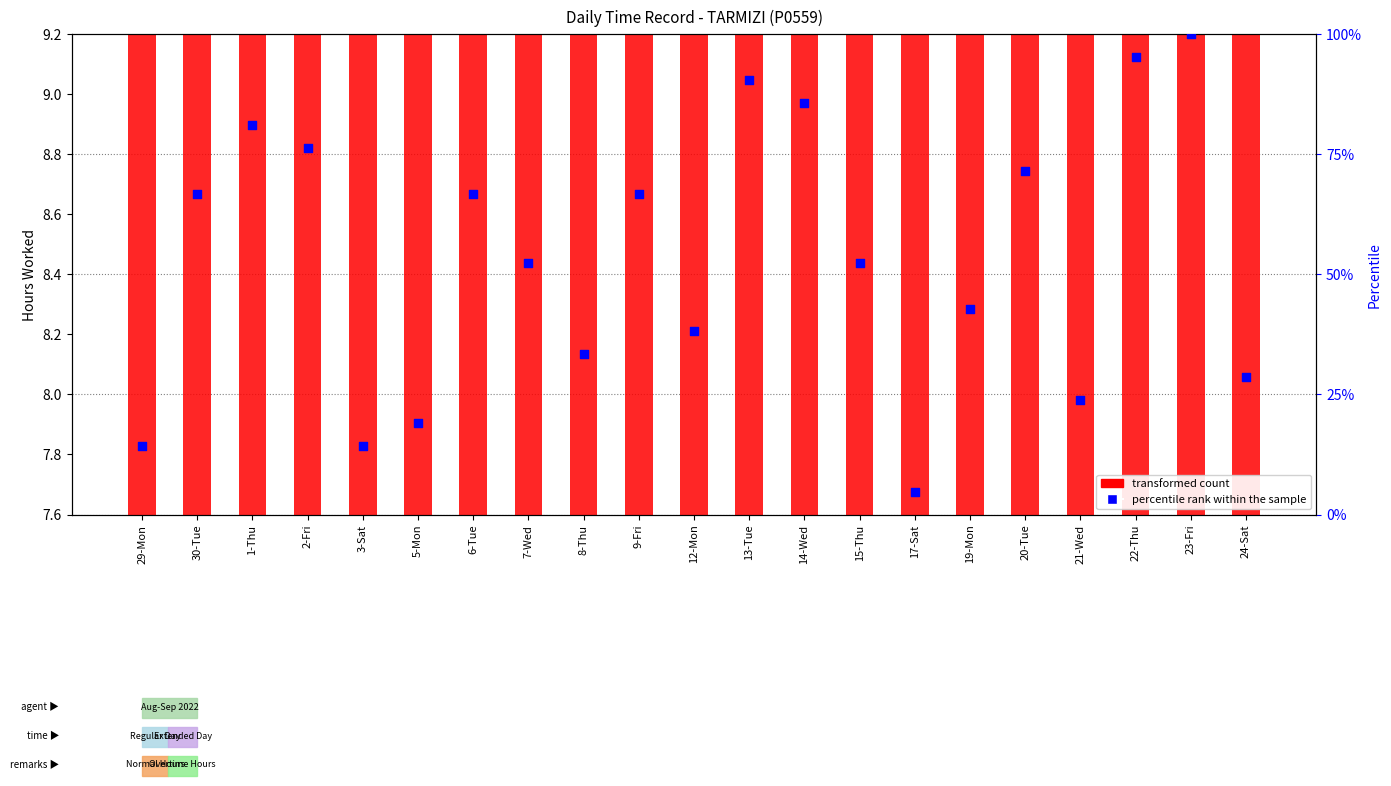

Is the value of percentile rank within the sample at 6-Tue greater than the value of transformed count at 30-Tue?

Yes